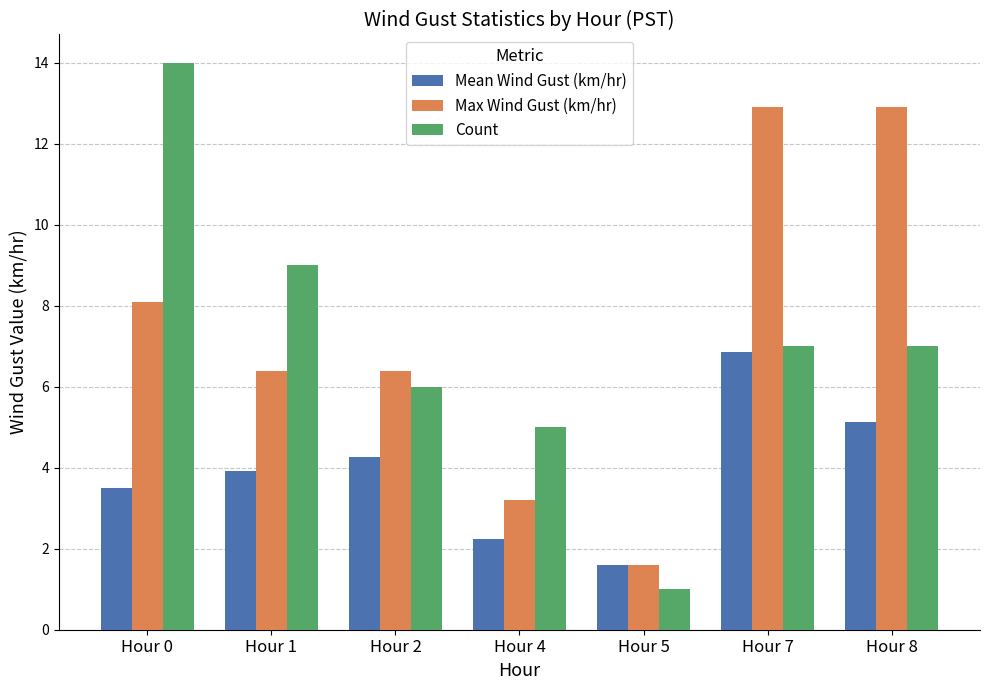

How many distinct data groups are displayed?

3